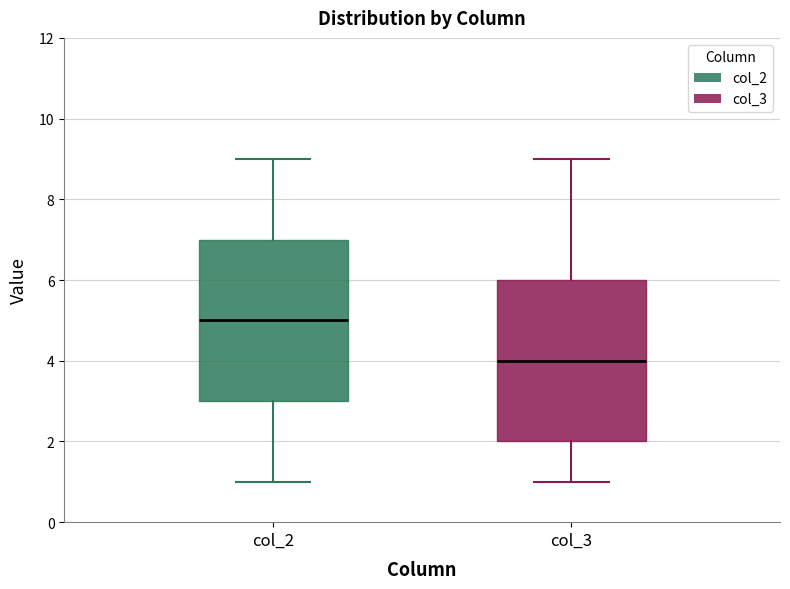

Reading left to right, read every box against the y-axis: the position of its median line, the range the box covers, and the ends of its whiskers. The values are not printed on the chart, so give them approximately, as read against the axis.

col_2: median 5, box 3 to 7, whiskers 1 to 9
col_3: median 4, box 2 to 6, whiskers 1 to 9